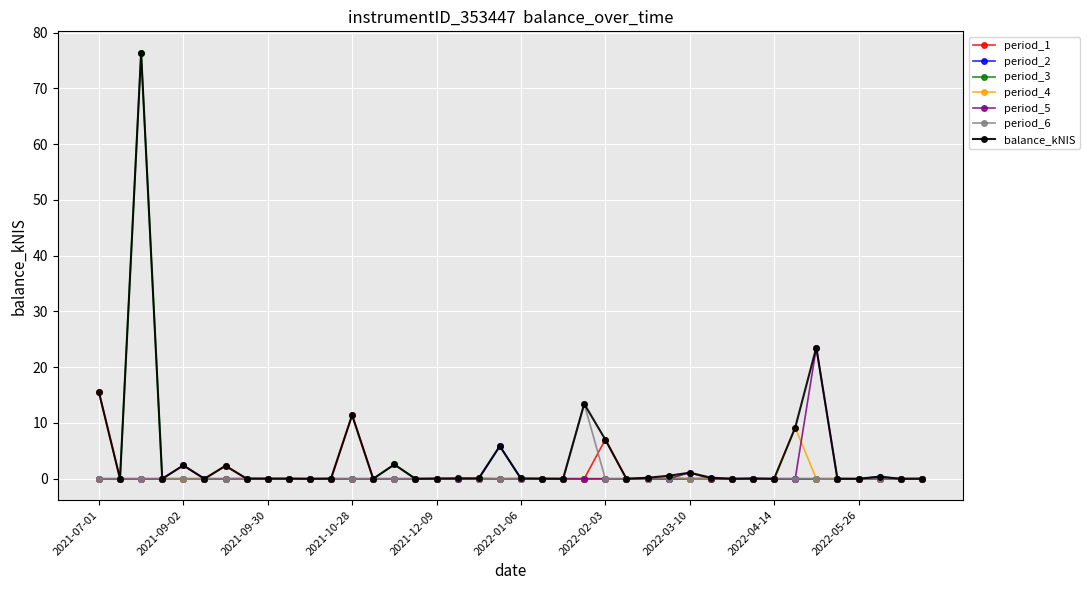

What is the maximum value shown in the chart?

76.4